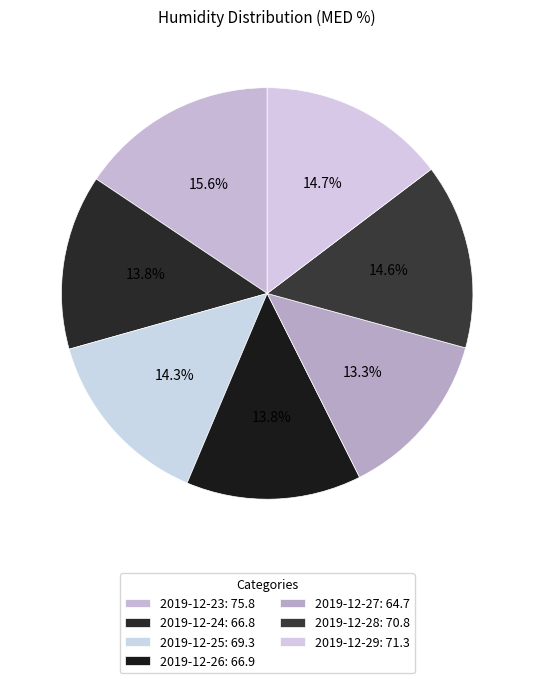

What is the largest slice in the pie chart?

2019-12-23